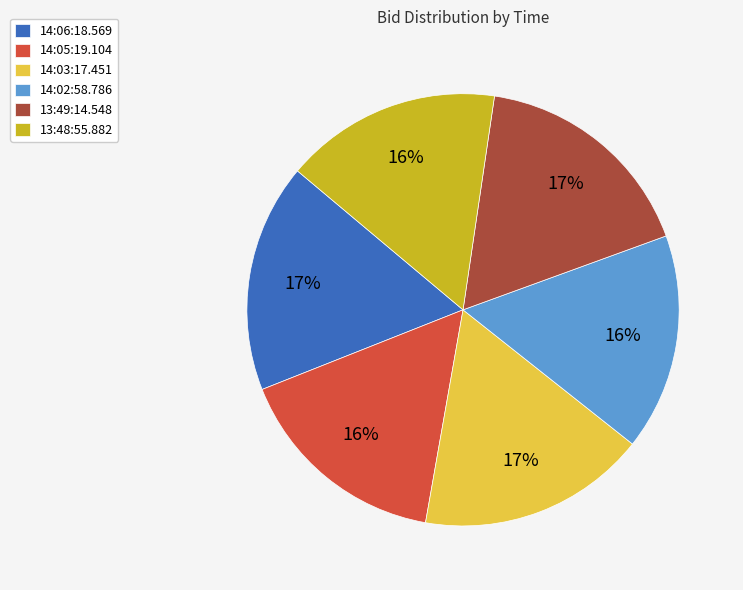

Is the sum of 14:06:18.569 and 13:49:14.548 greater than half?

No